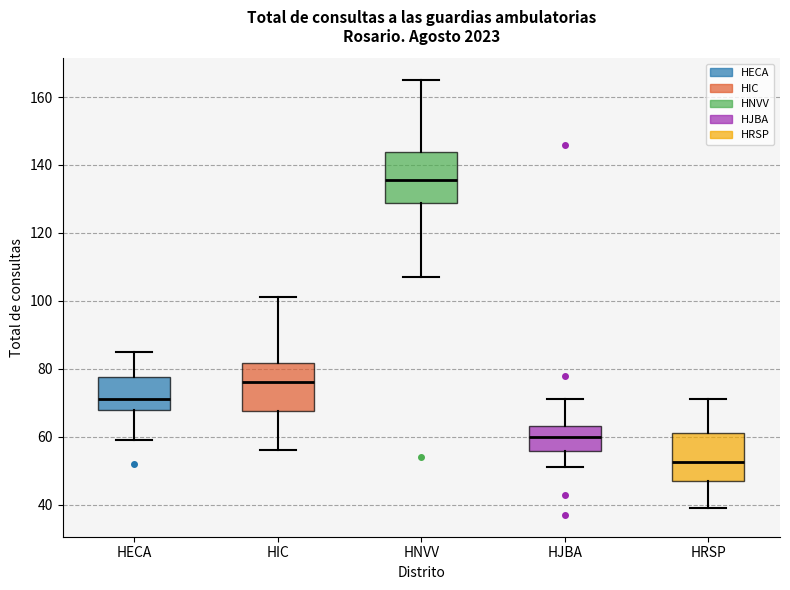

Reading left to right, read every box against the y-axis: the position of its median line, the range the box covers, and the ends of its whiskers. The values are not printed on the chart, so give them approximately, as read against the axis.

HECA: median 72, box 68 to 78, whiskers 60 to 86
HIC: median 76, box 68 to 82, whiskers 56 to 102
HNVV: median 136, box 128 to 144, whiskers 108 to 166
HJBA: median 60, box 56 to 64, whiskers 52 to 72
HRSP: median 52, box 48 to 62, whiskers 40 to 72